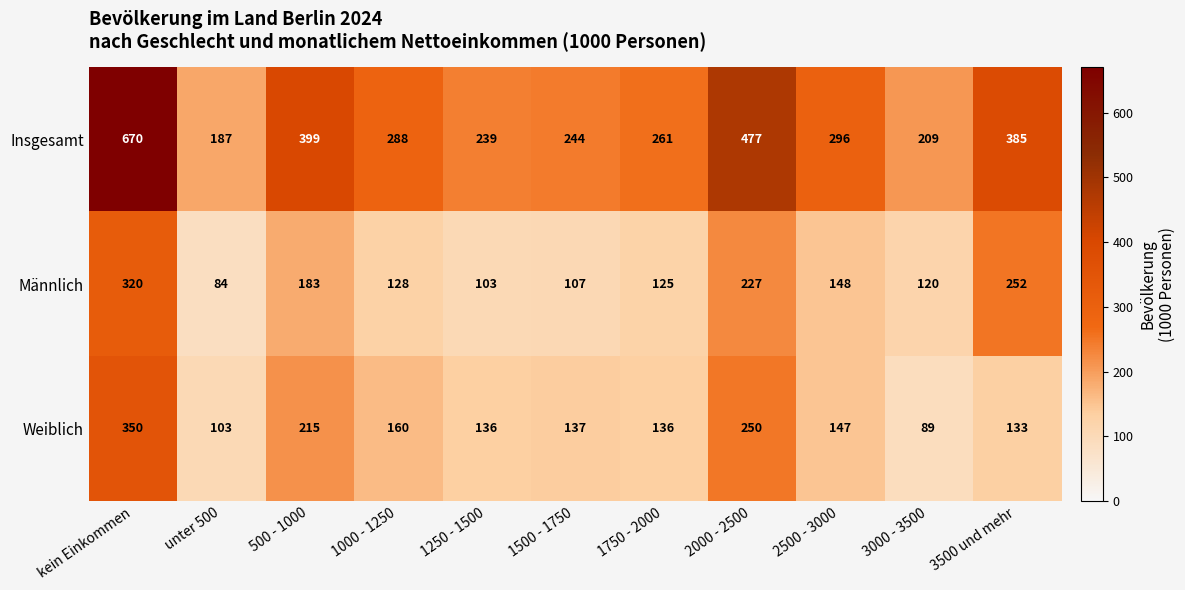

What is the difference between the Insgesamt values at 1250 - 1500 and 1000 - 1250?

49